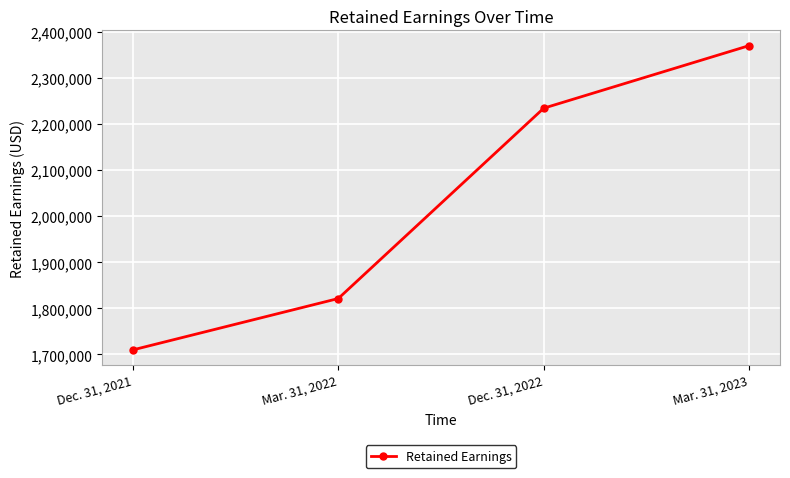

True or false: the data shows 3614378 at Dec. 31, 2022.

False